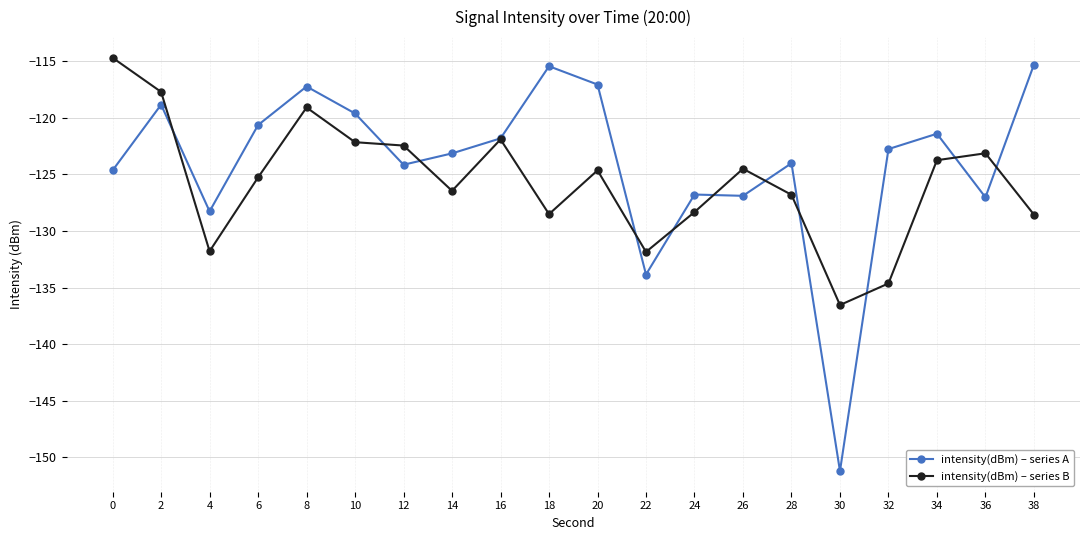

How many categories are shown in the chart?

20